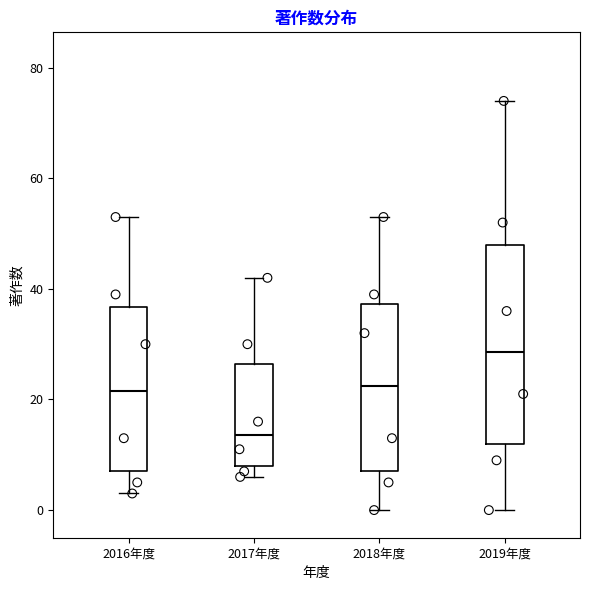

Comparing the boxes themselves (not the whiskers), which one is the tallest?

2019年度